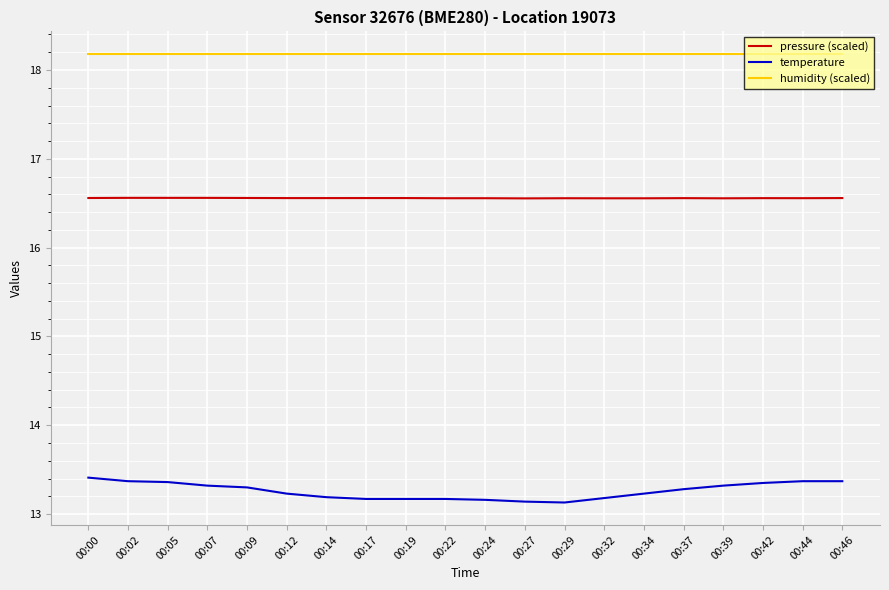

What are all the series names shown in the legend?

pressure (scaled), temperature, humidity (scaled)